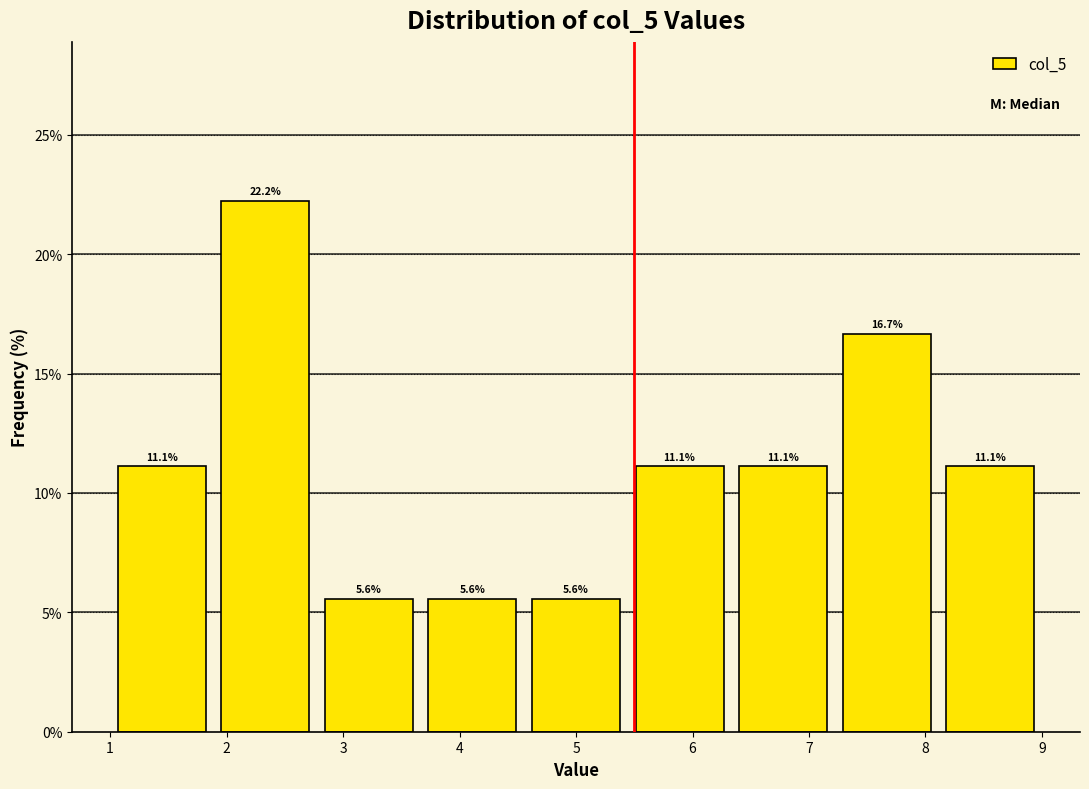

Over which range of the x-axis is the bar tallest?

1.9 to 2.8